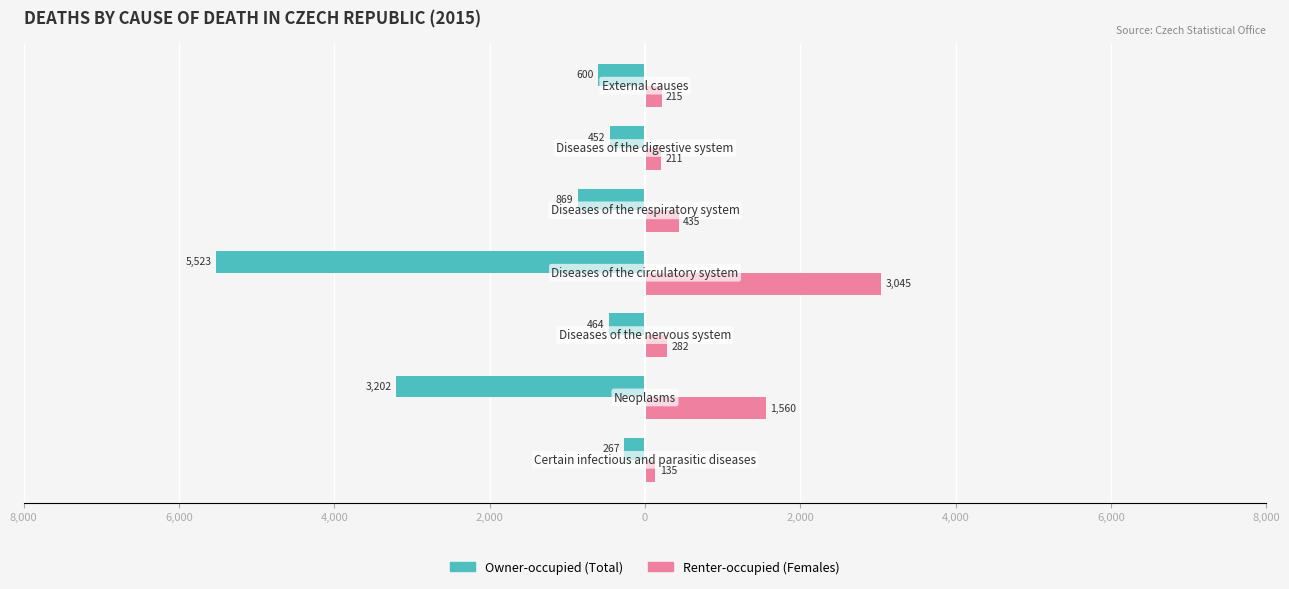

Reading left to right, transcribe all the data shown in this chart.

Owner-occupied (Total): 8,000=-267	6,000=-3202	4,000=-464	2,000=-5523	0=-869	2,000=-452	4,000=-600
Renter-occupied (Females): 8,000=135	6,000=1560	4,000=282	2,000=3045	0=435	2,000=211	4,000=215